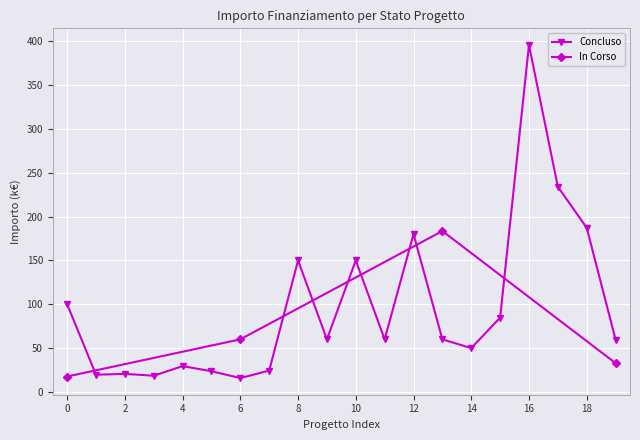

True or false: In Corso has more than 0 interior local peaks.

True